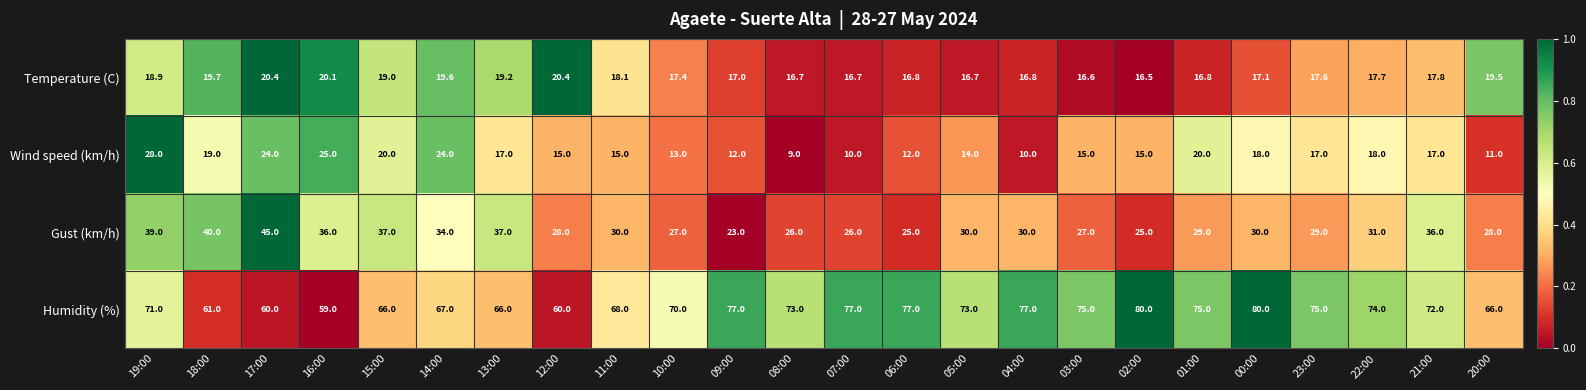

What is the lowest value of the Temperature (C) series?

16.5